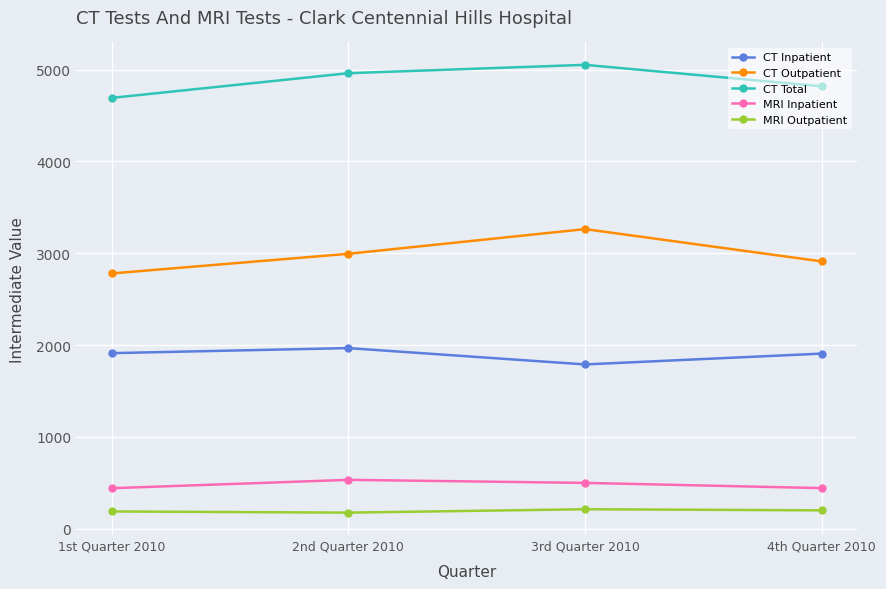

Is the value of MRI Inpatient at 4th Quarter 2010 greater than the value of MRI Outpatient at 4th Quarter 2010?

Yes